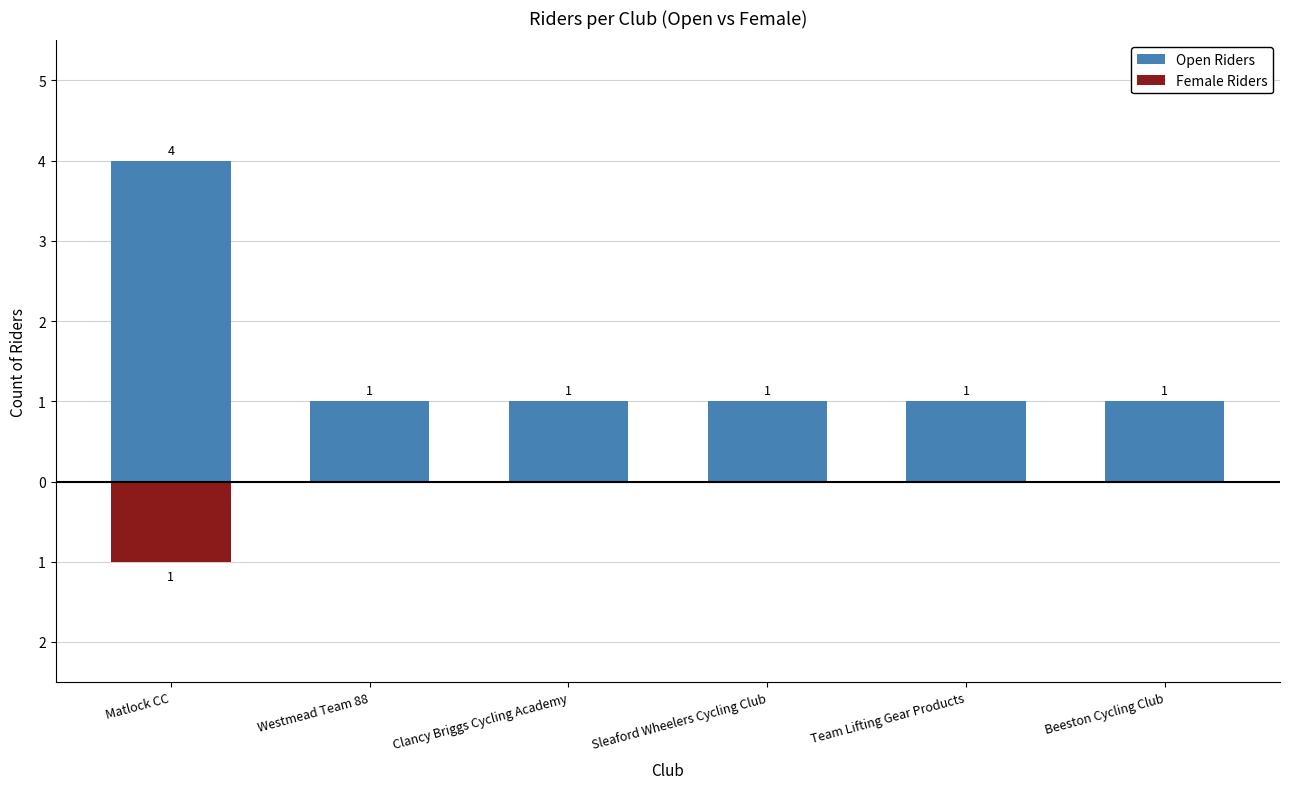

Which series has the largest range (max minus min)?

Open Riders